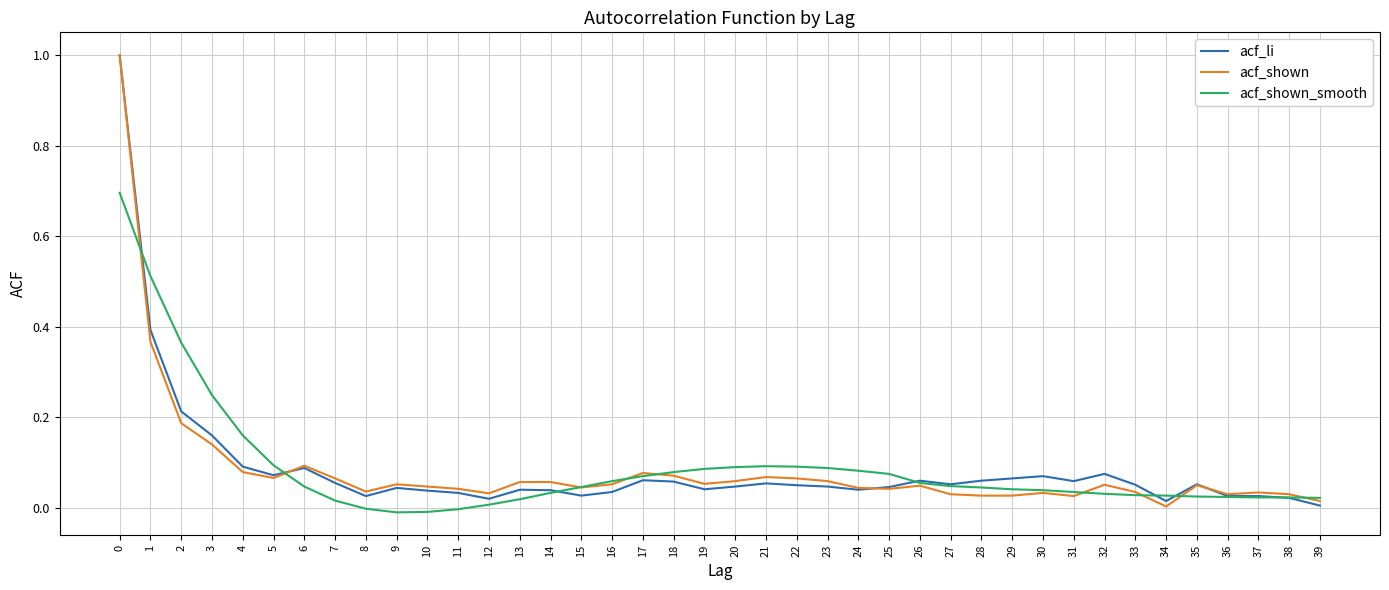

What is the greatest value displayed?

1.0